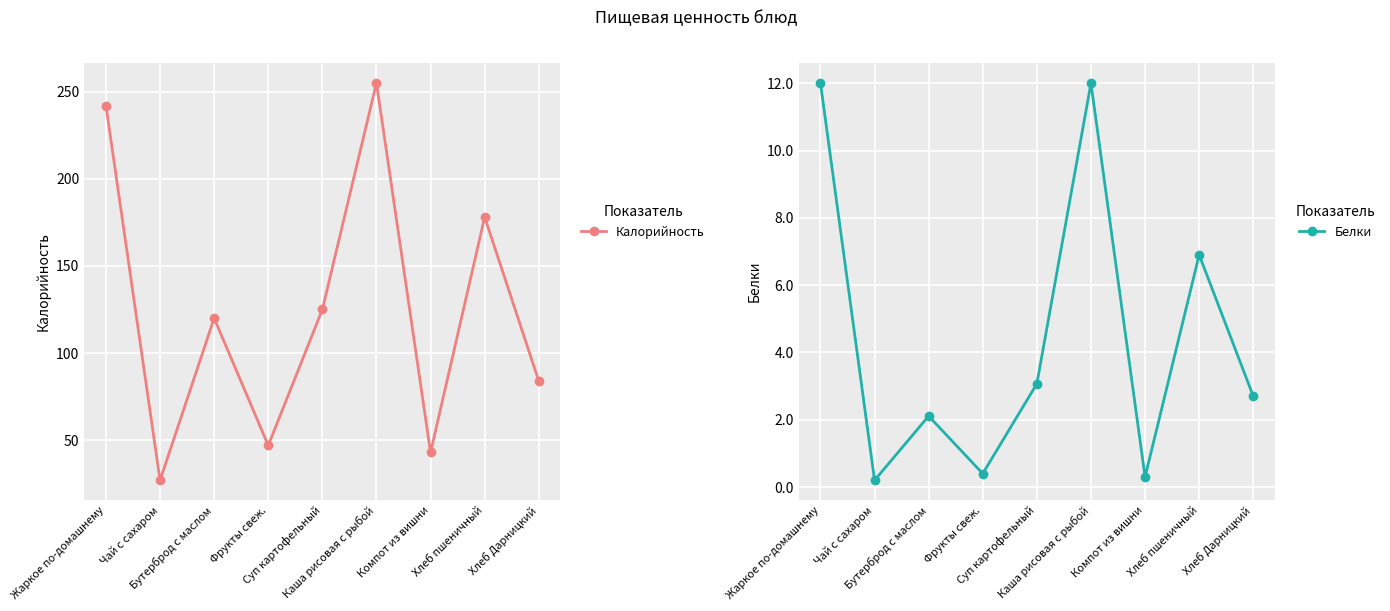

Rank the categories by Белки value from lowest to highest.

Чай с сахаром, Компот из вишни, Фрукты свеж., Бутерброд с маслом, Хлеб Дарницкий, Суп картофельный, Хлеб пшеничный, Каша рисовая с рыбой, Жаркое по-домашнему